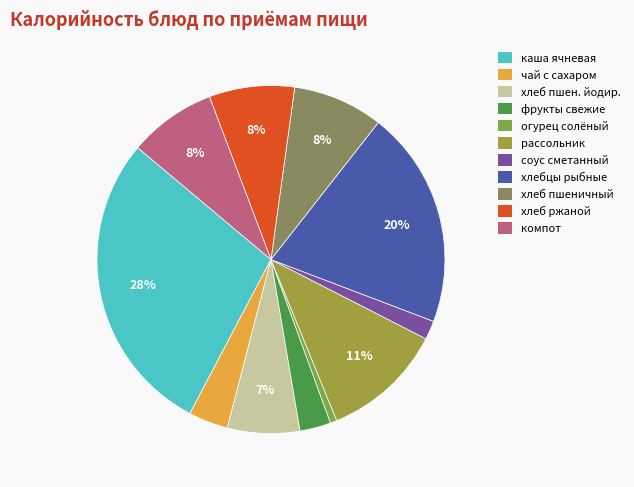

Is it true that соус сметанный is 14% of the pie?

False